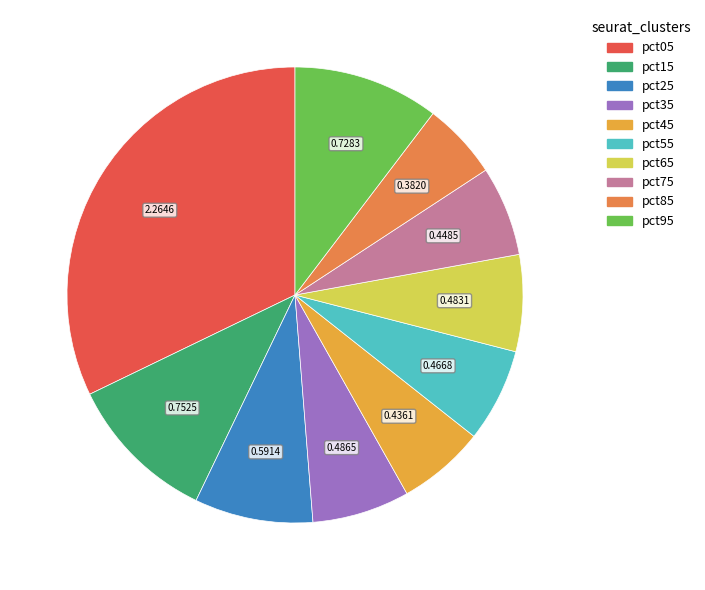

Is the sum of pct85 and pct25 greater than half?

No